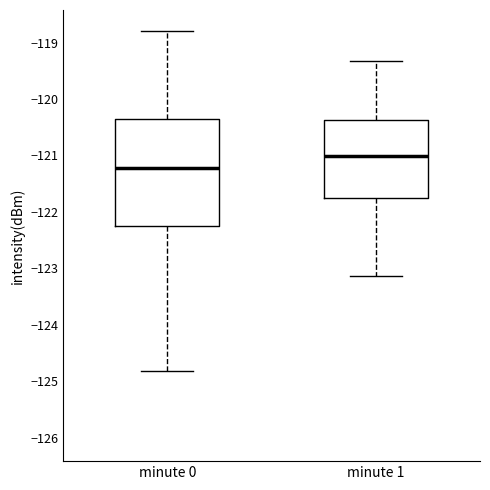

Which box's median line is the lowest?

minute 0